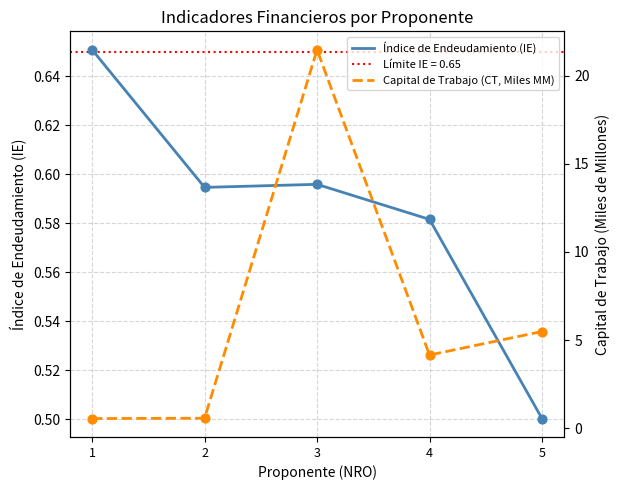

The value of Índice de Endeudamiento (IE) at 2 is 0.3. True or false?

False